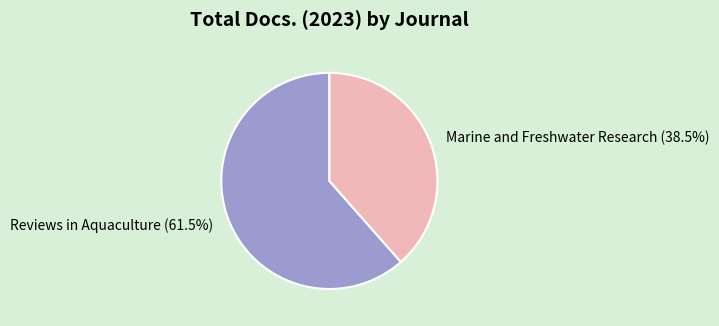

What is the smallest slice in the pie chart?

Marine and Freshwater Research